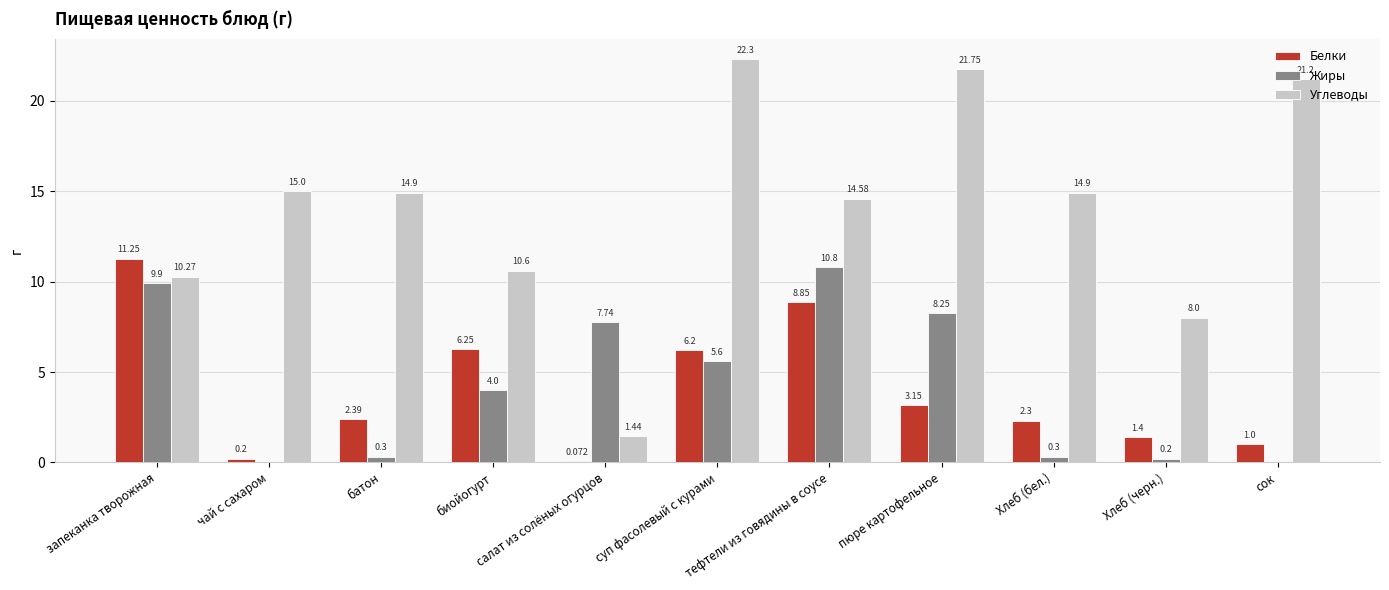

What is the average value of the Белки series?

3.9